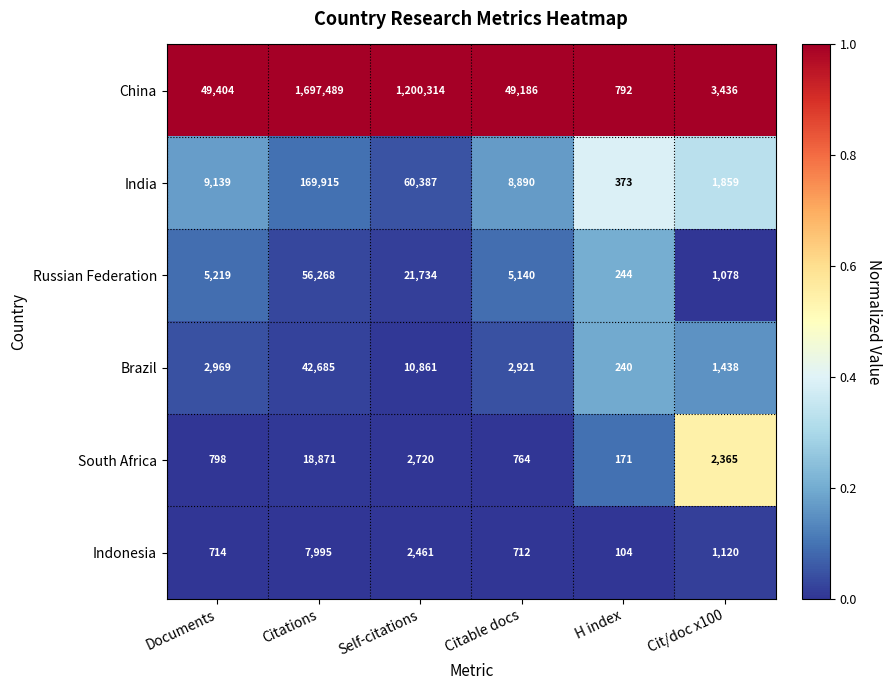

Which series has the largest total across all categories?

China